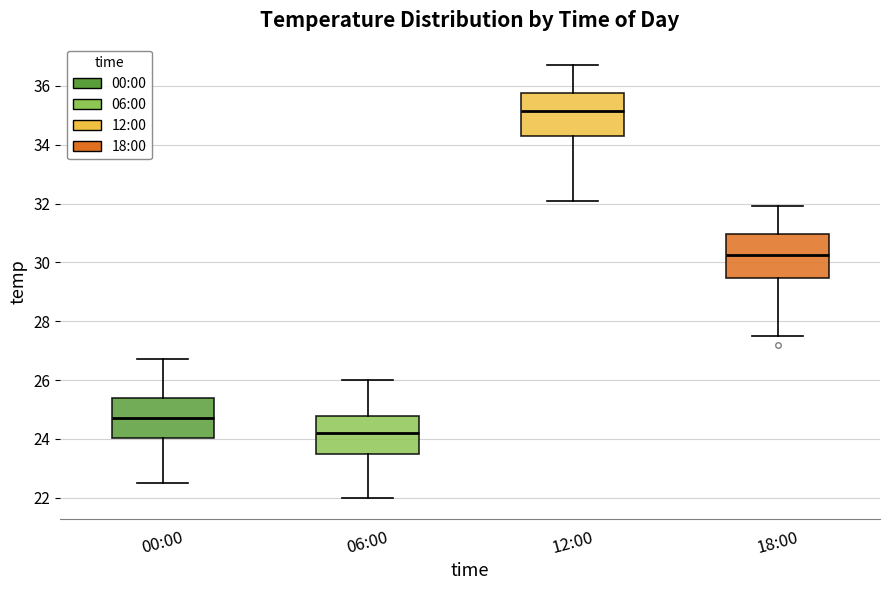

Reading left to right, transcribe this box plot: for each box, give where its median line is, the range the box spans, and where its two whiskers end, as read against the y-axis. The values are not printed on the chart, so give them approximately, as read against the axis.

00:00: median 24.8, box 24.0 to 25.4, whiskers 22.6 to 26.8
06:00: median 24.2, box 23.6 to 24.8, whiskers 22.0 to 26.0
12:00: median 35.2, box 34.4 to 35.8, whiskers 32.2 to 36.8
18:00: median 30.2, box 29.4 to 31.0, whiskers 27.6 to 32.0